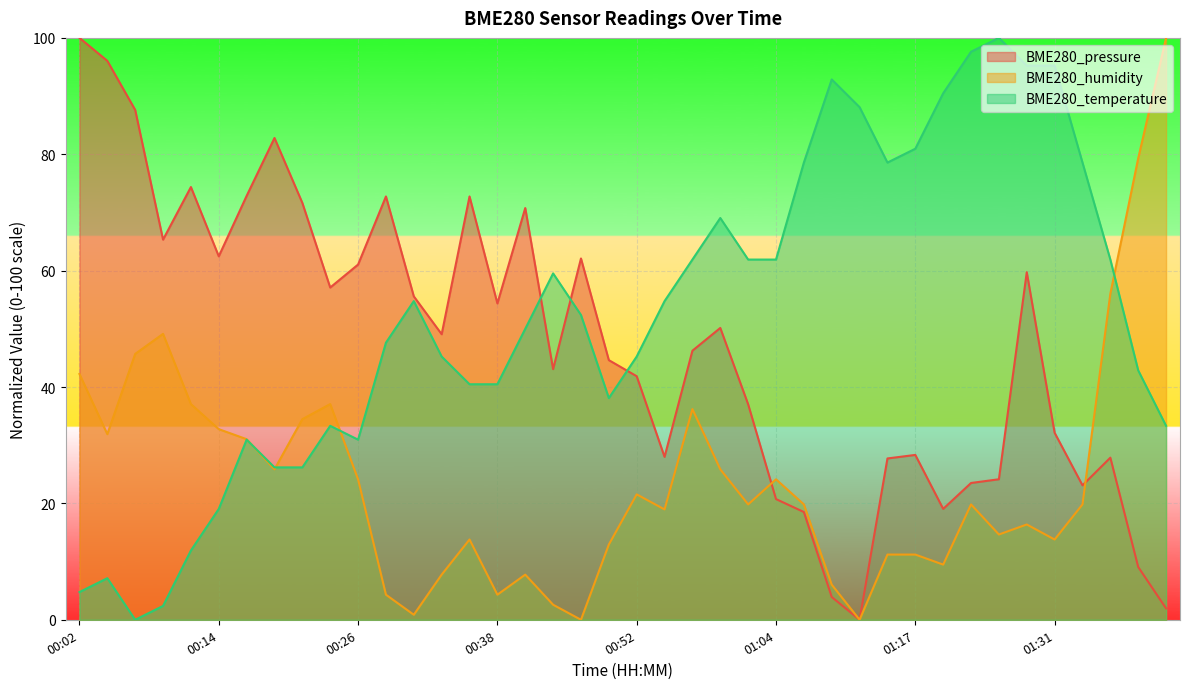

How many intersections are there between BME280_humidity and BME280_pressure?

2